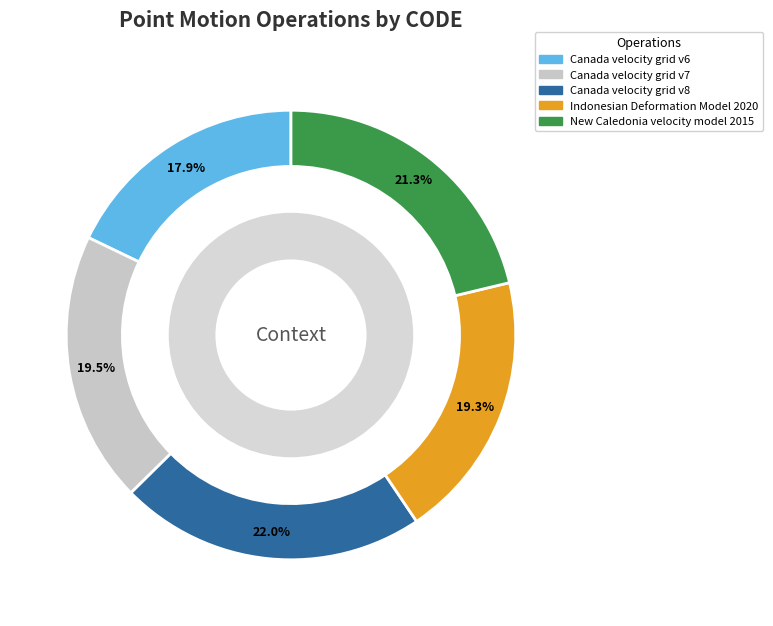

To the nearest percent, what percentage of the pie is Canada velocity grid v6?

18%